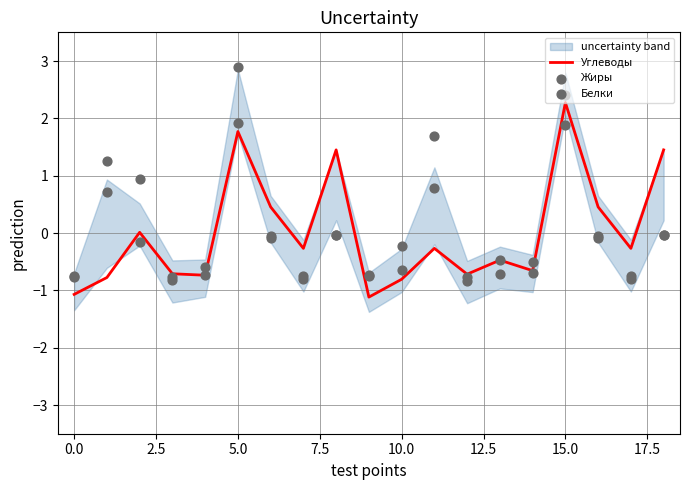

What are all the series names shown in the legend?

Углеводы, Жиры, Белки